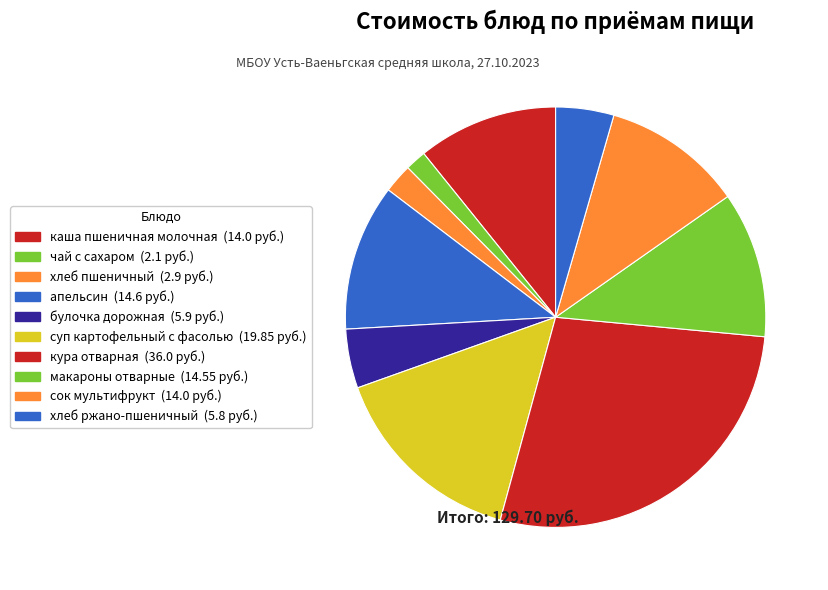

Combined, what portion of the pie is апельсин and чай с сахаром?

12.9%